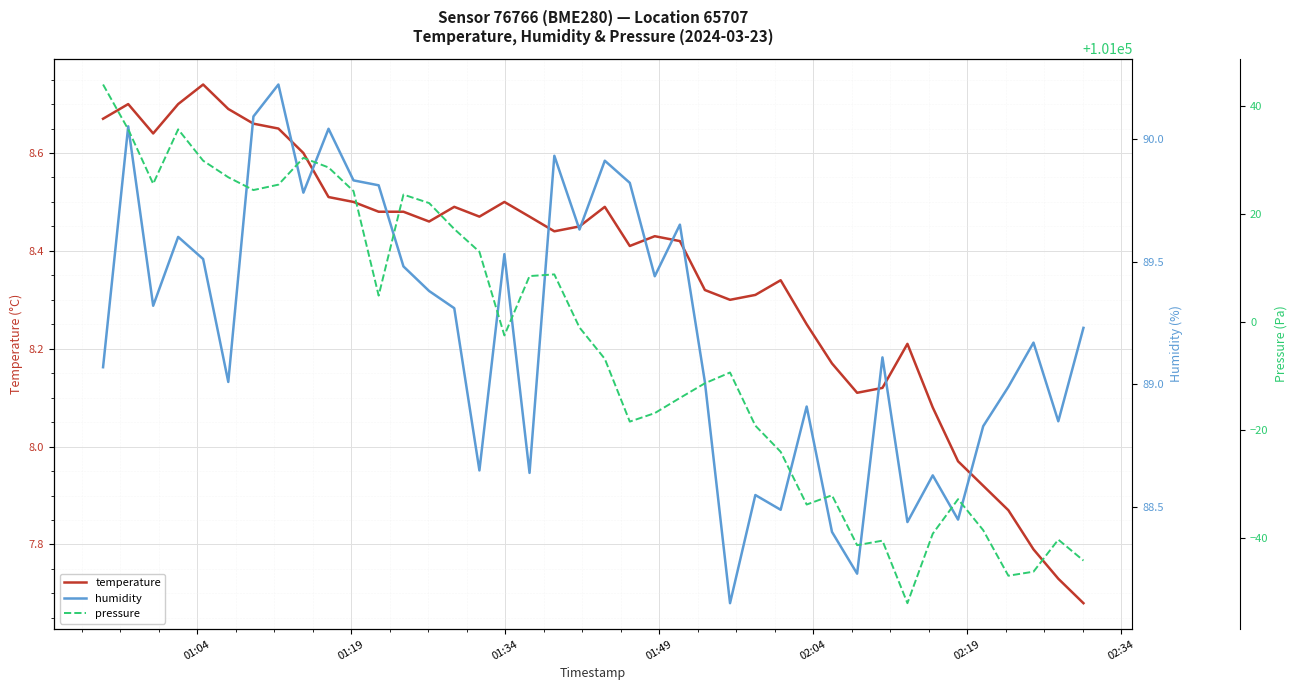

What are all the series names shown in the legend?

temperature, humidity, pressure